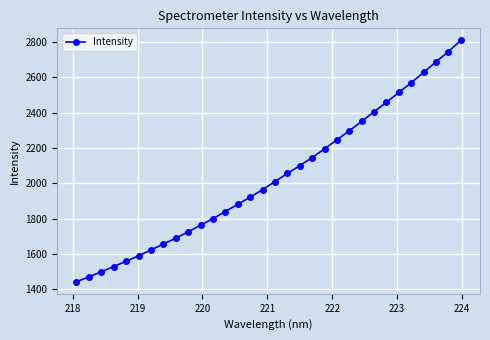

What is the difference between the second highest and minimum values?

1304.1